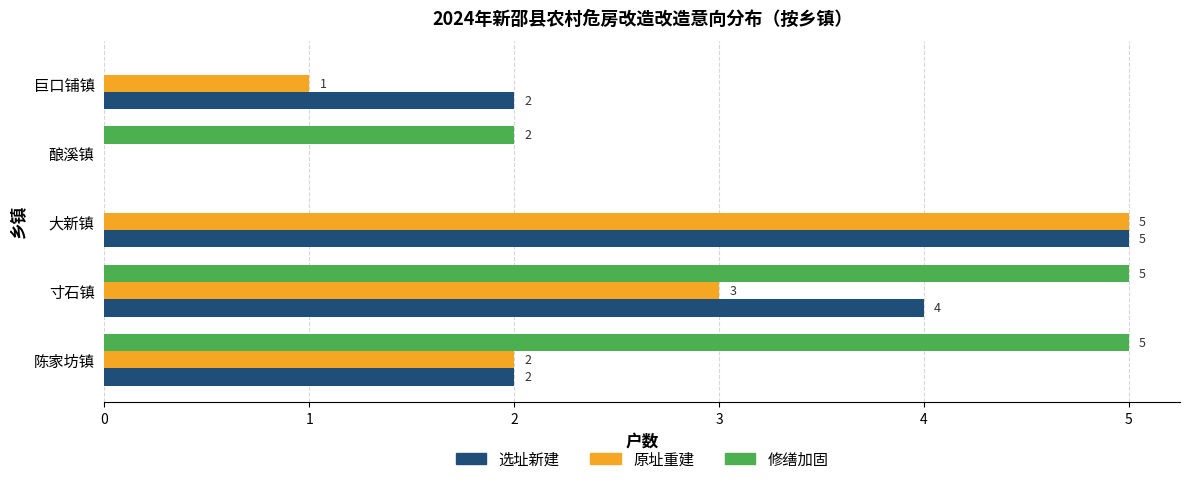

Which series changed the most between 寸石镇 and 巨口铺镇?

修缮加固